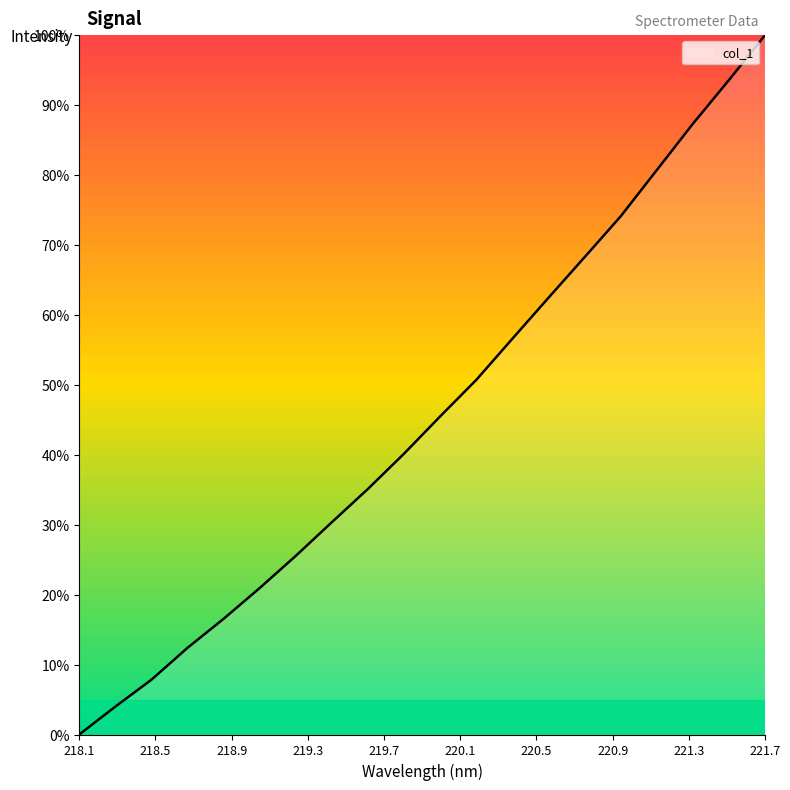

What is the difference between the maximum and minimum values?

100.0